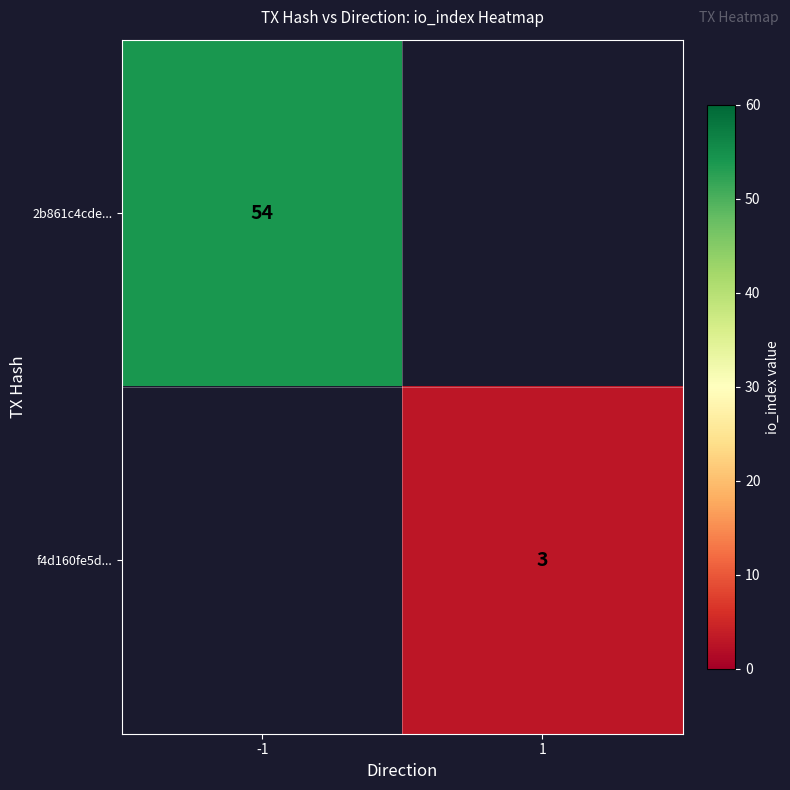

Is it true that f4d160fe5d... equals 1 at 1?

False